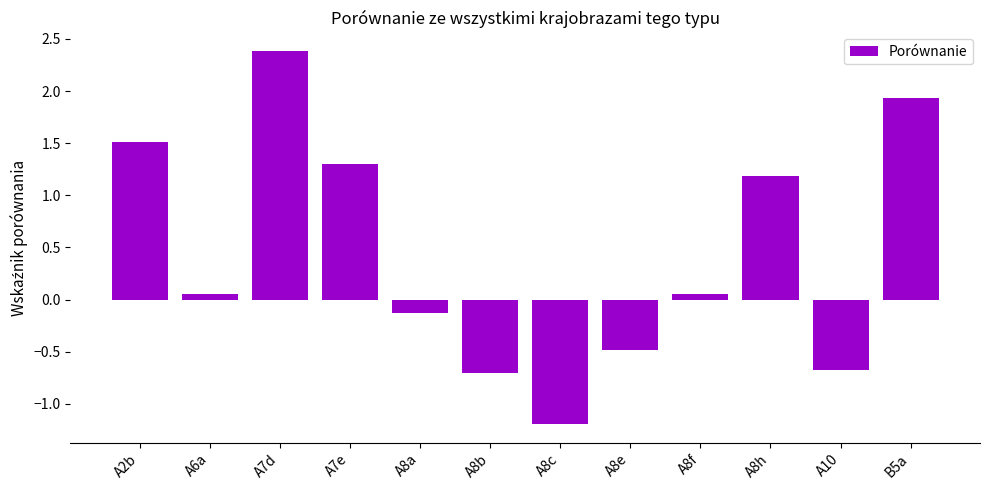

What is the sum of the values at A8f and A2b?

1.6